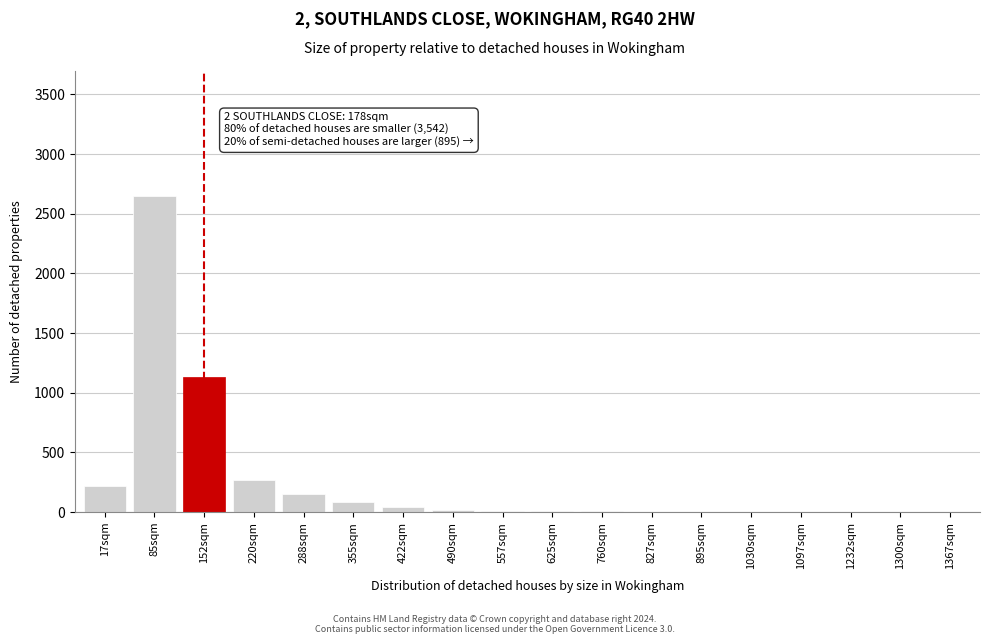

Is it true that the value at 1367sqm is 0?

True